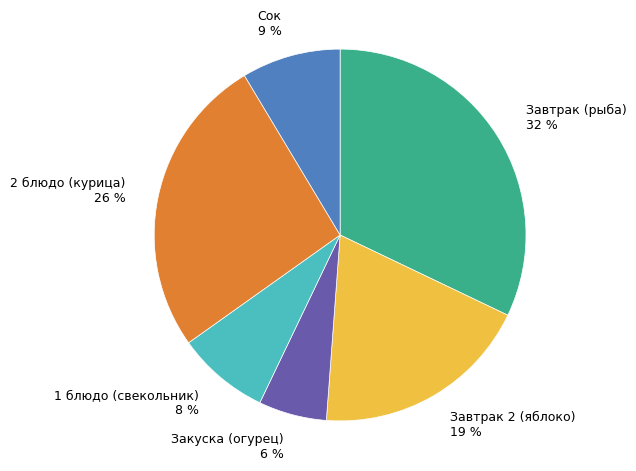

The 1 блюдо (свекольник) slice represents 1% of the pie. True or false?

False